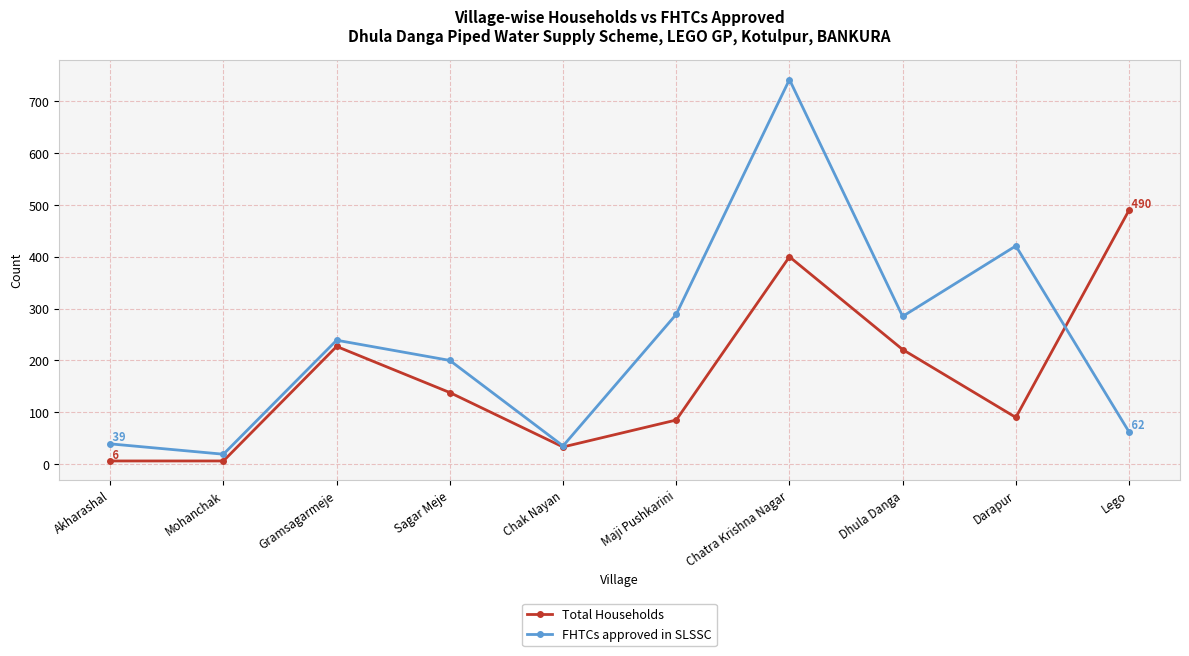

What is the label of the 1st point from the right?

Lego